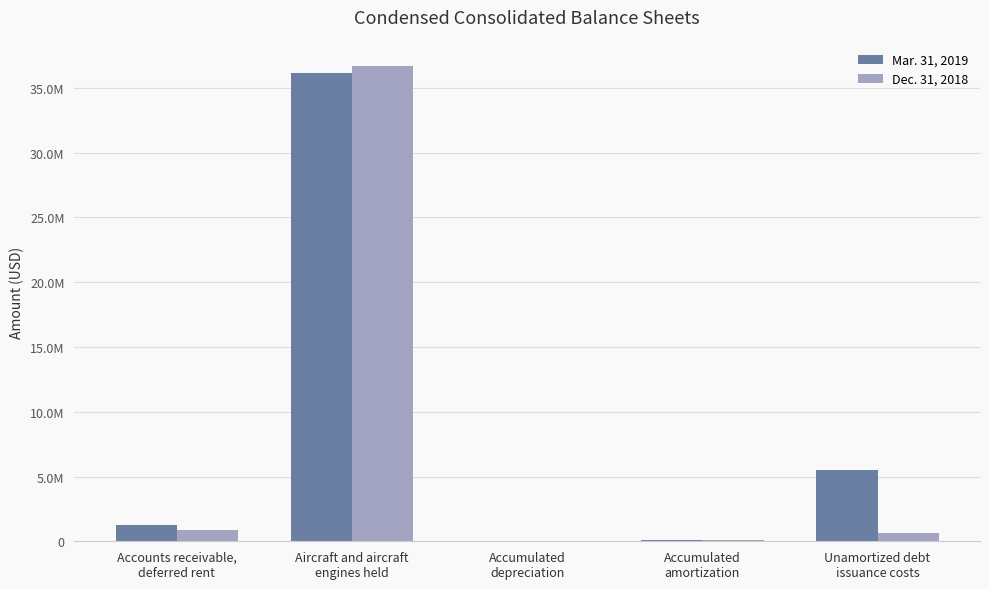

The Mar. 31, 2019 series shows 5497700 at Unamortized debt
issuance costs. True or false?

True